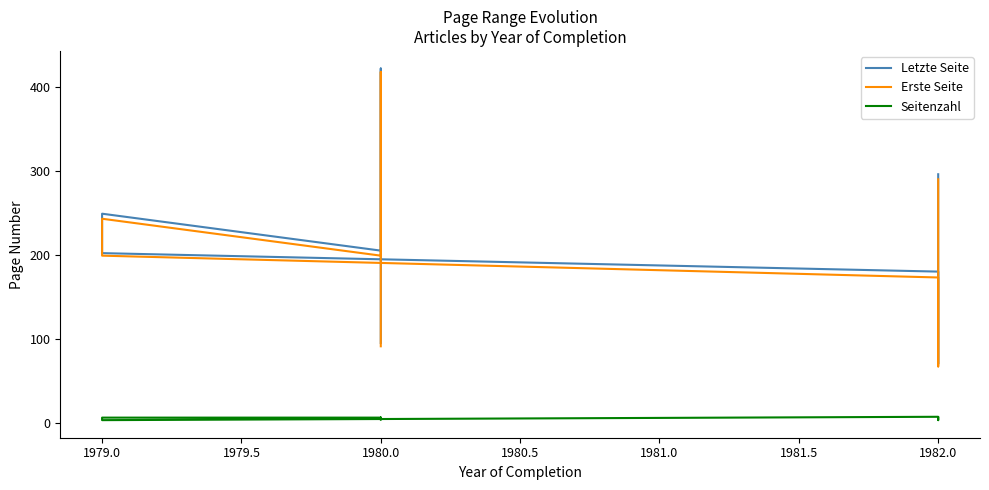

Is this an area chart (filled region under the line)?

No